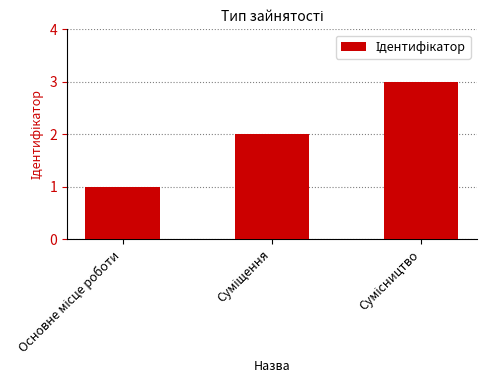

What is the sum of all values?

6